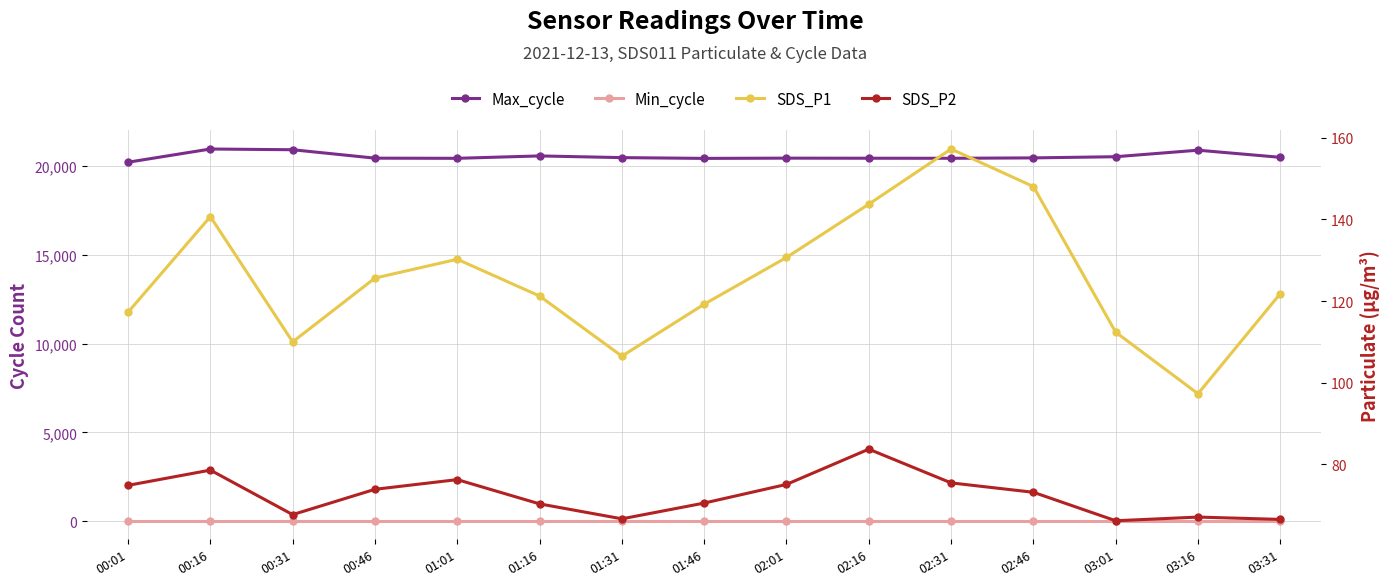

Is it true that Min_cycle equals 28.0 at 01:46?

True